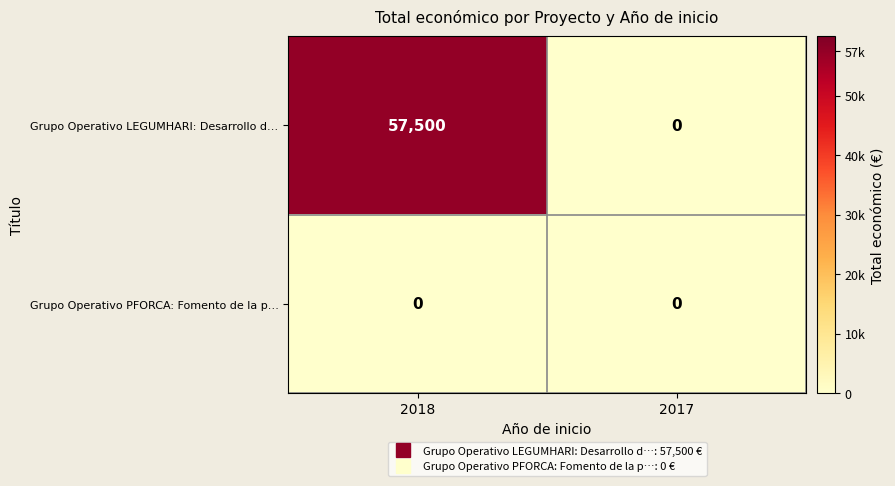

What is the greatest value displayed?

57500